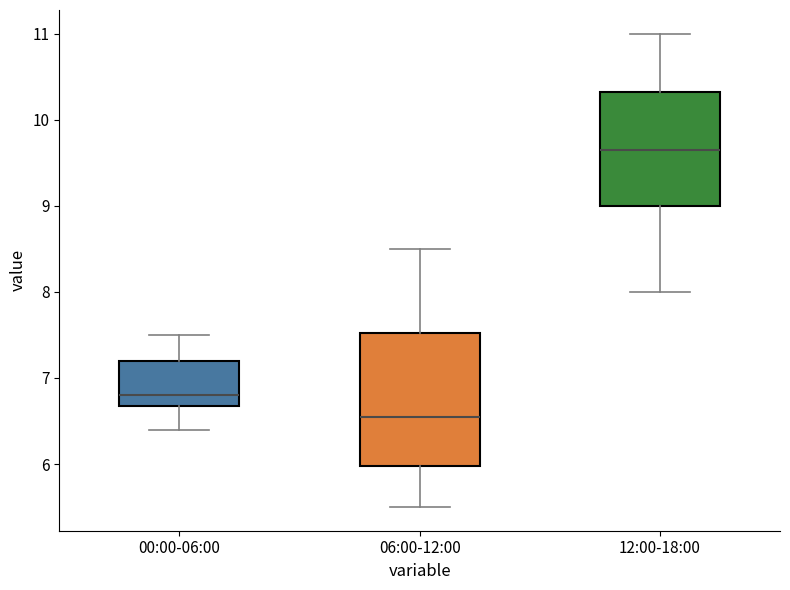

Where is the upper edge of the box for 12:00-18:00 on the y-axis? The values are not printed on the chart, so give them approximately, as read against the axis.

10.3